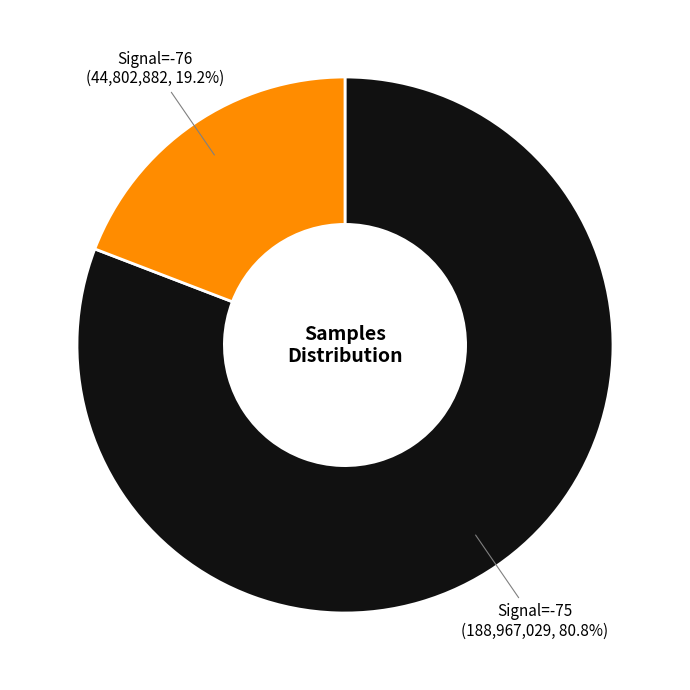

Does any single category account for the majority?

Yes